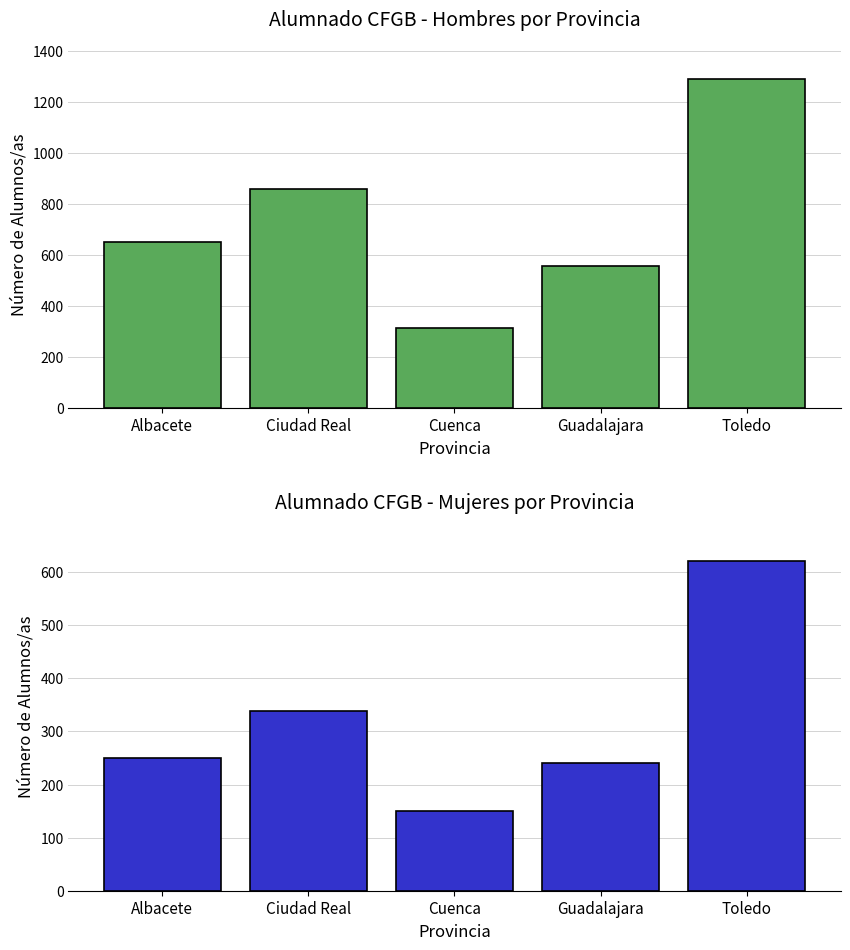

Reading left to right, list all the values displayed in this chart.

Hombres: Albacete=651	Ciudad Real=859	Cuenca=314	Guadalajara=556	Toledo=1292
Mujeres: Albacete=249	Ciudad Real=338	Cuenca=150	Guadalajara=240	Toledo=620